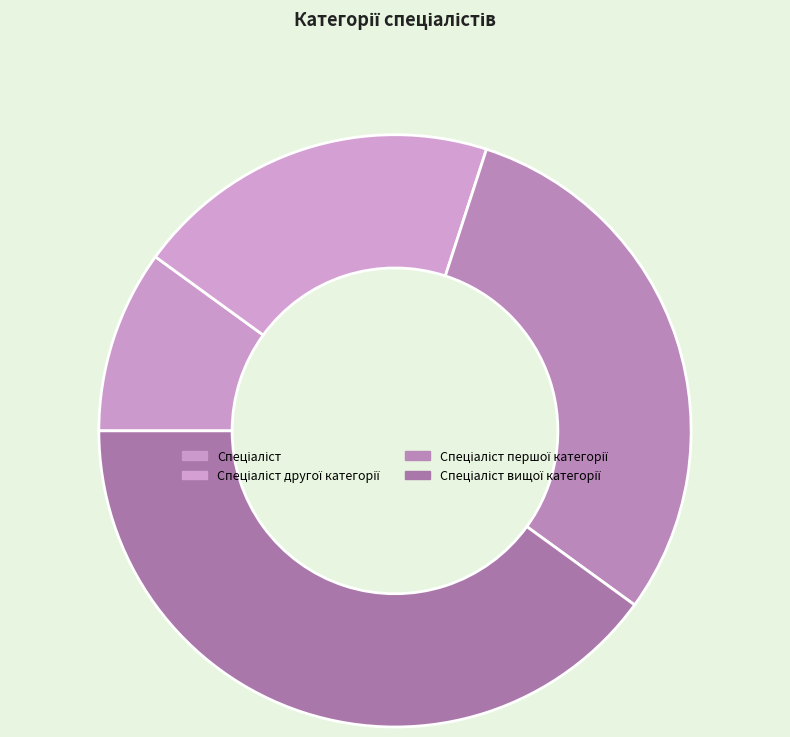

How many slices are in this pie chart?

4